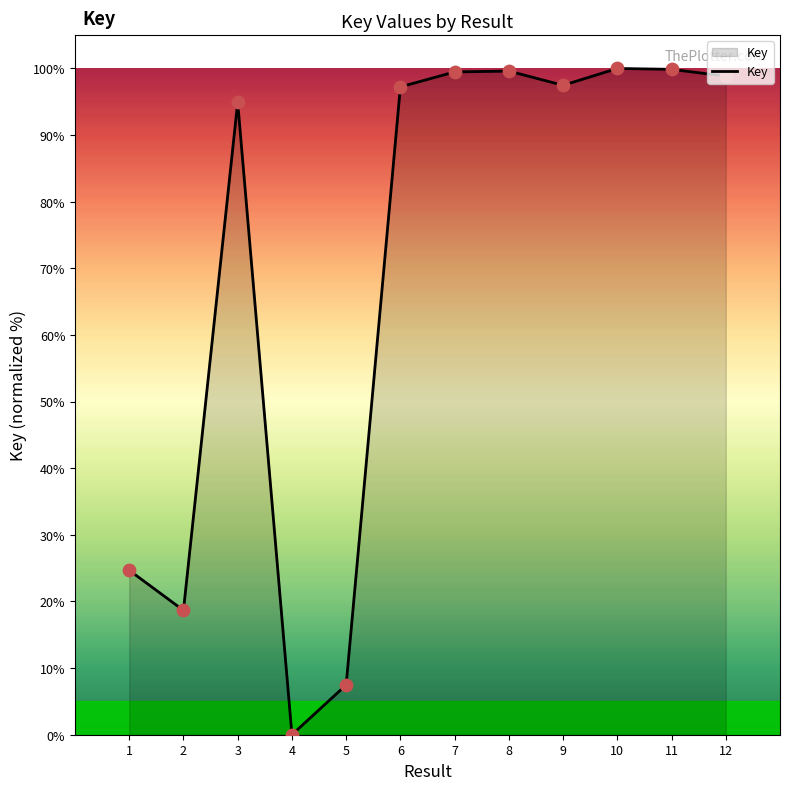

What is the ratio of the value at 1 to the value at 3?

0.3